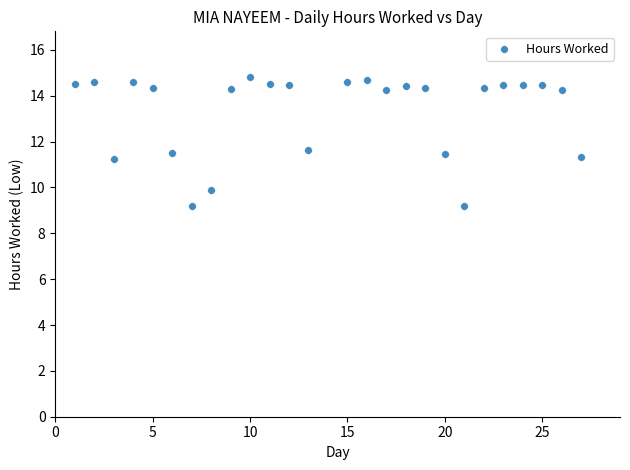

What is the range of X values (max minus min)?

26.0